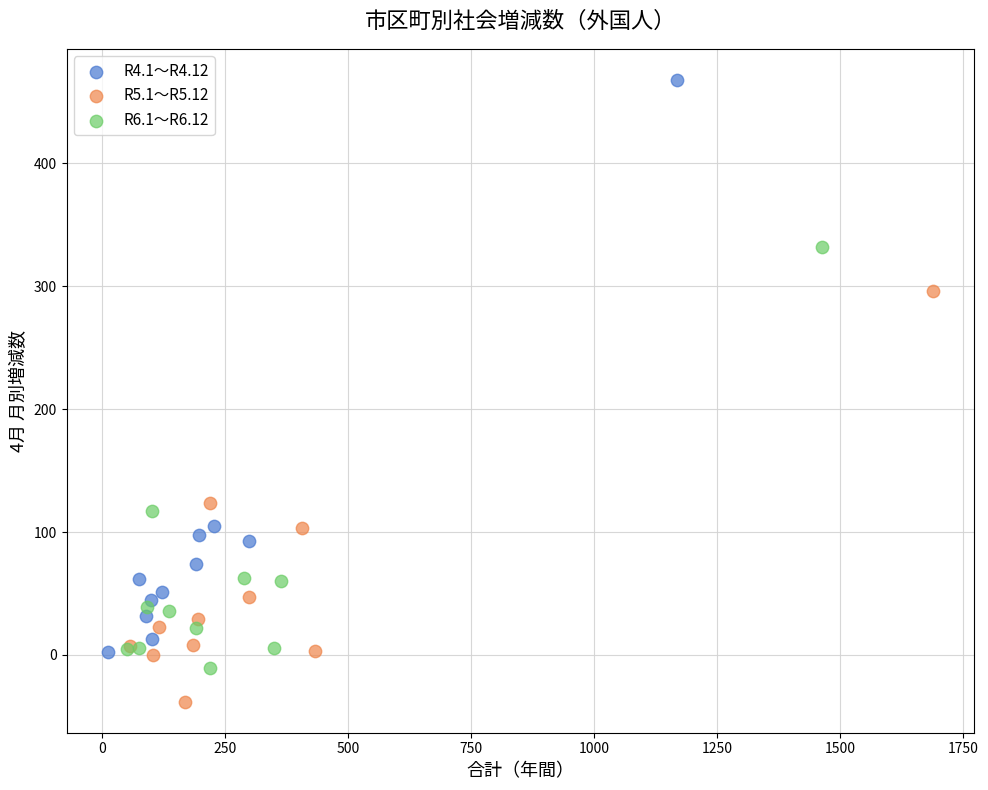

Which series contains the highest Y value?

R4.1～R4.12